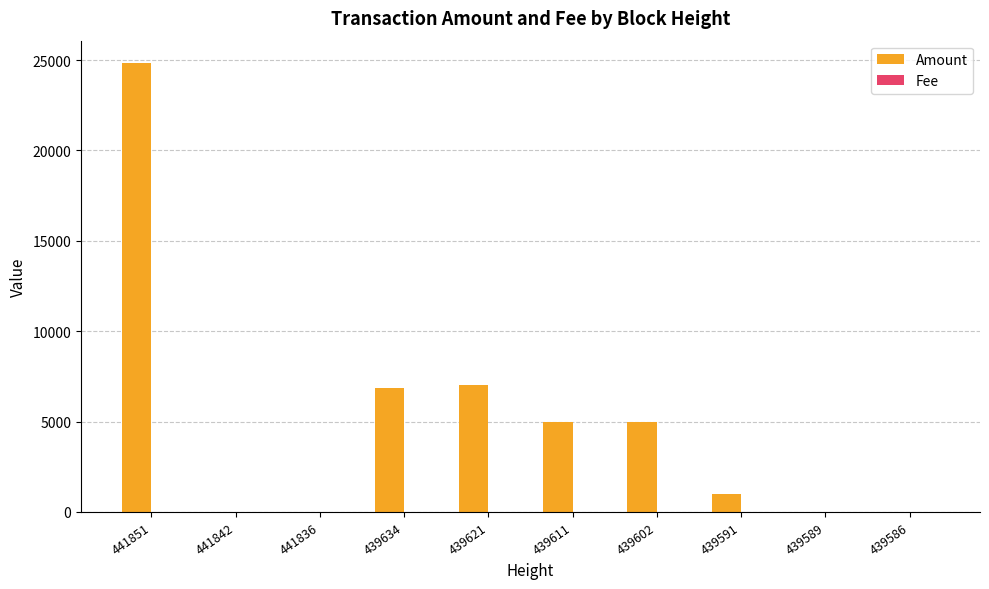

Which category has the highest value in the Amount series?

441851